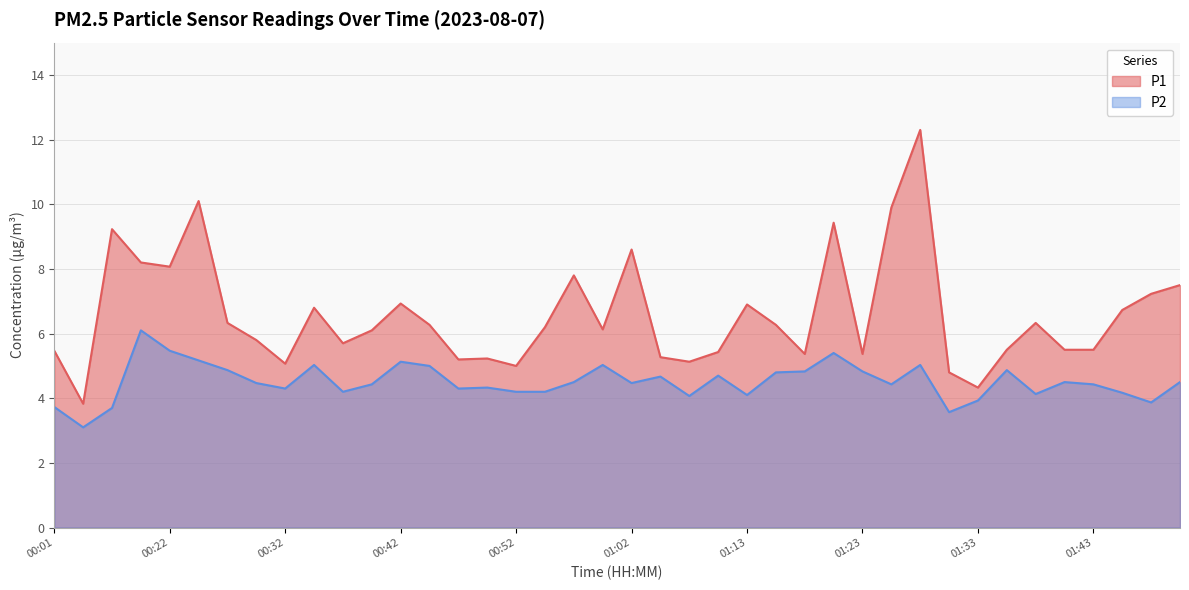

Rank the series at 00:03 from highest to lowest value.

P1, P2